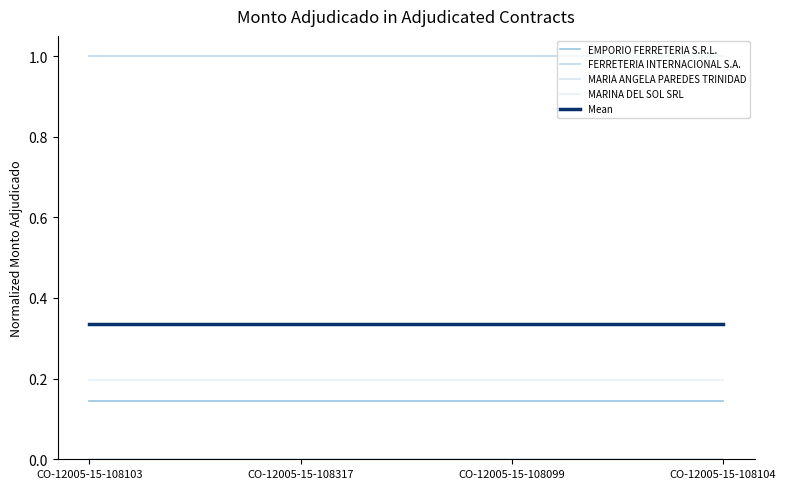

What is the spread (max minus min) of values at CO-12005-15-108103?

1.0